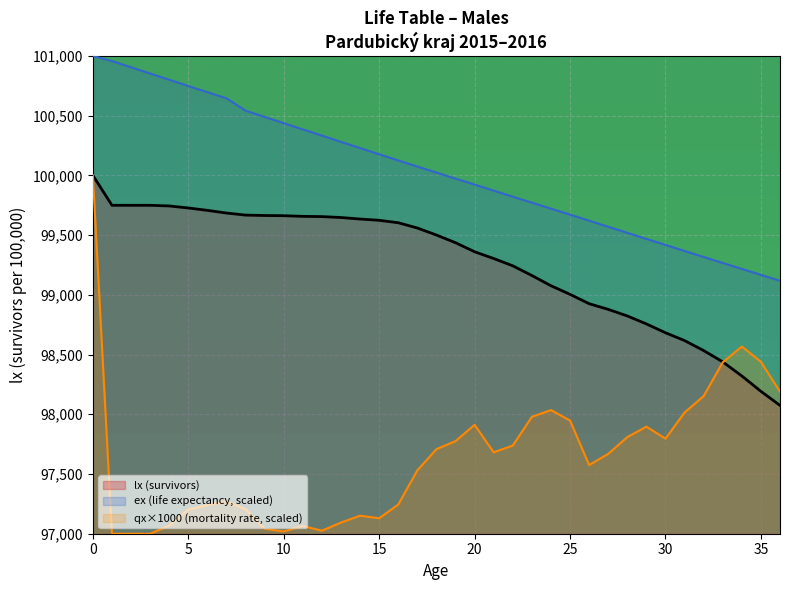

True or false: ex (life expectancy, scaled) and qx×1000 (mortality rate, scaled) intersect in this chart.

False